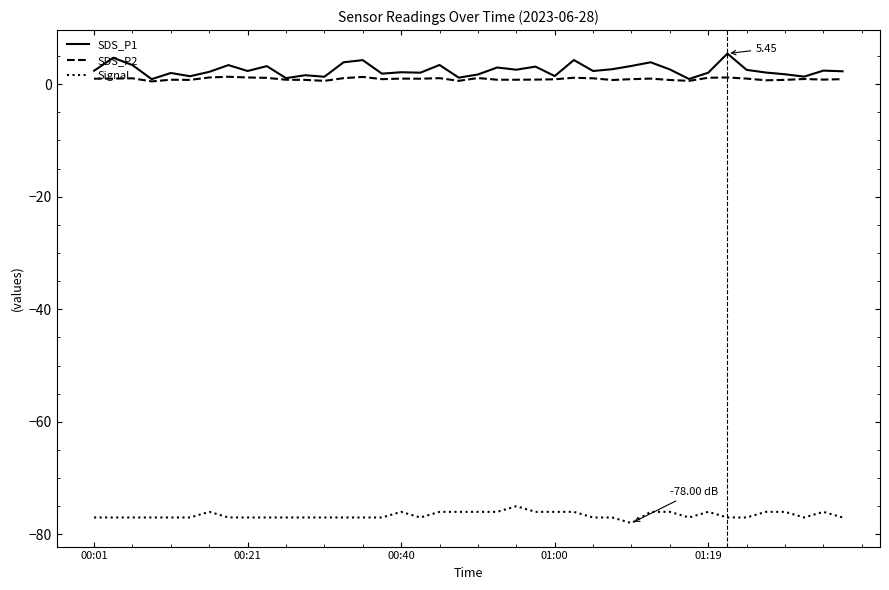

What is the difference between the maximum and second lowest values in the SDS_P2 series?

0.7